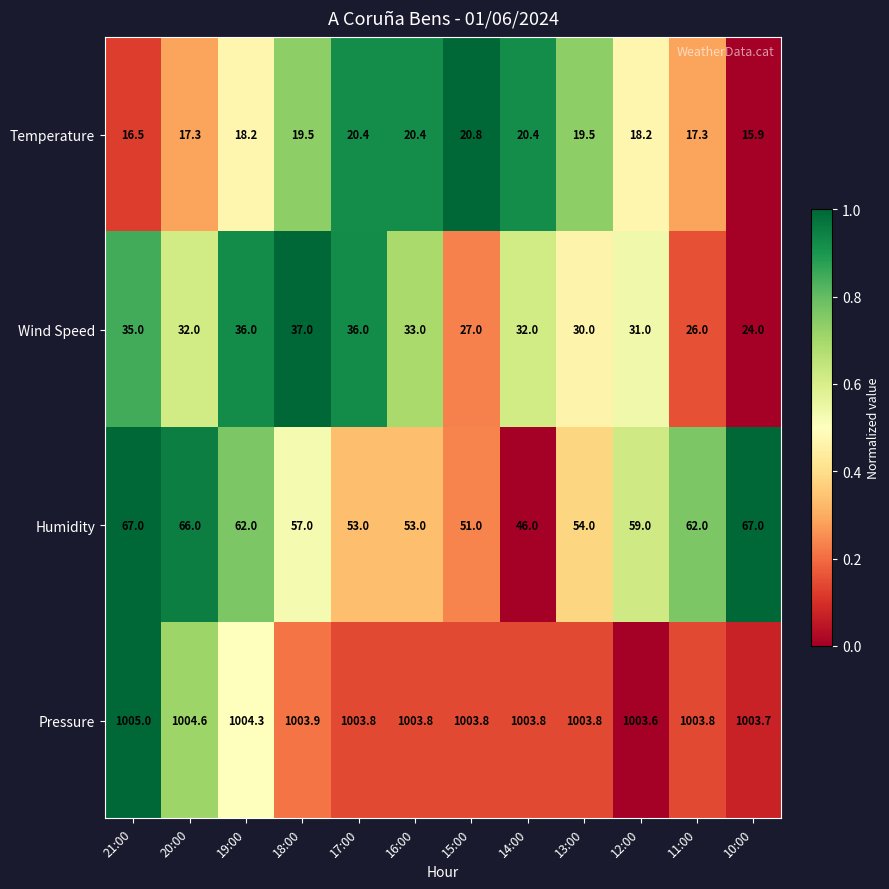

True or false: Humidity has a value of 32.3 at 17:00.

False